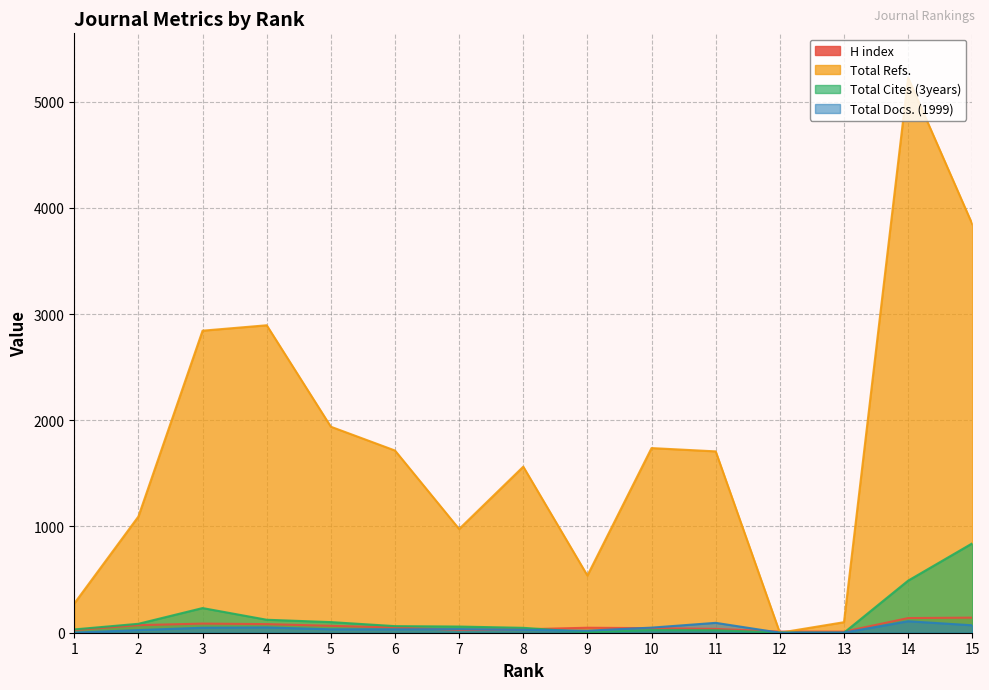

Is it true that Total Docs. (1999) equals 19 at 4?

False